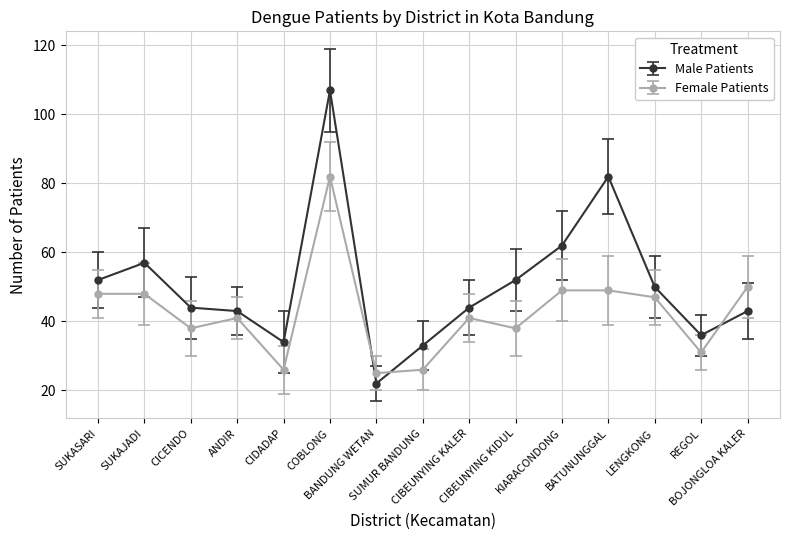

What is the difference between the second highest and minimum values in the Male Patients series?

60